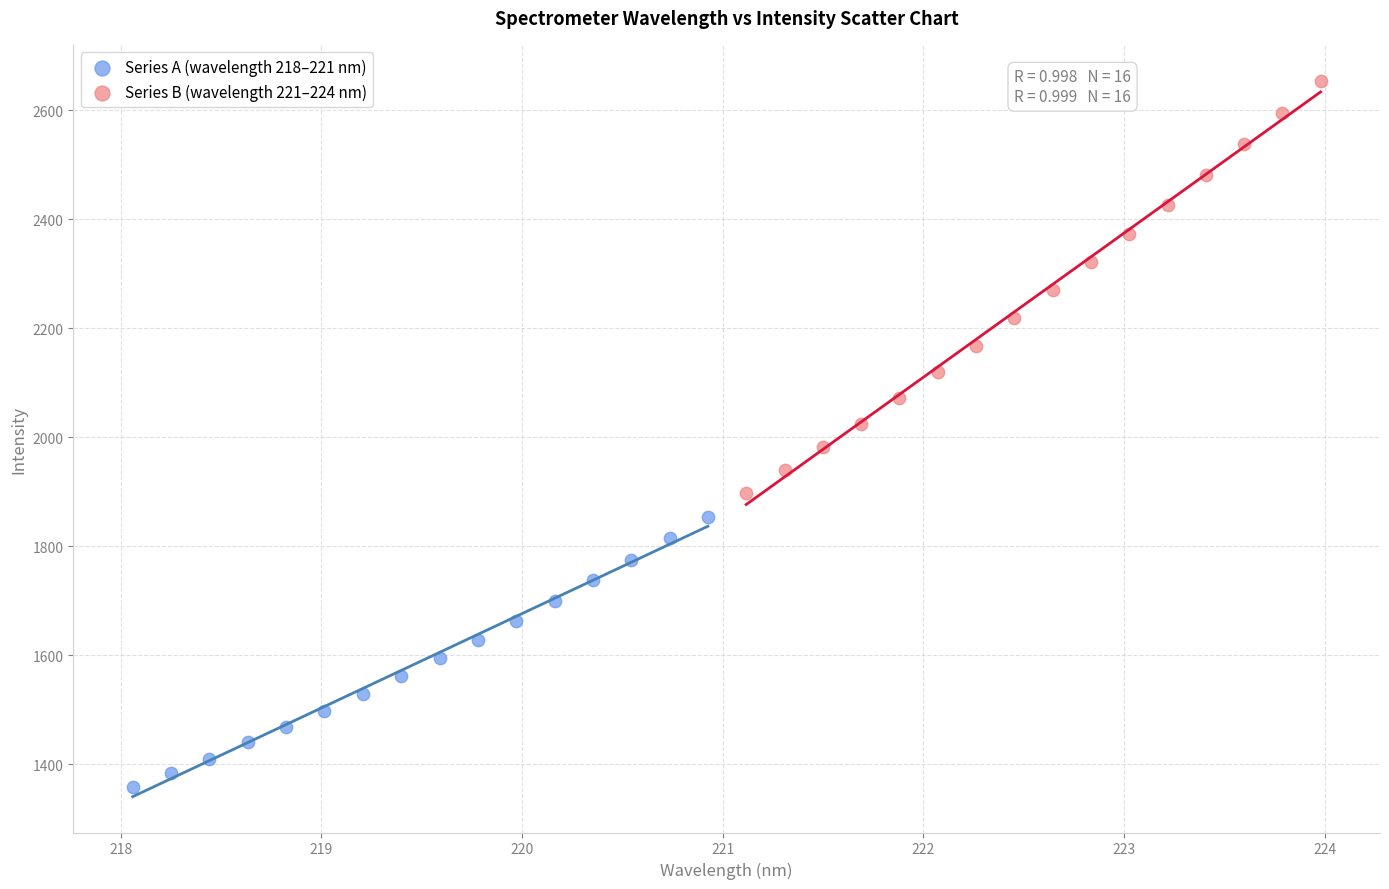

Which series has the largest Y range (max minus min)?

Series B (wavelength 221–224 nm)